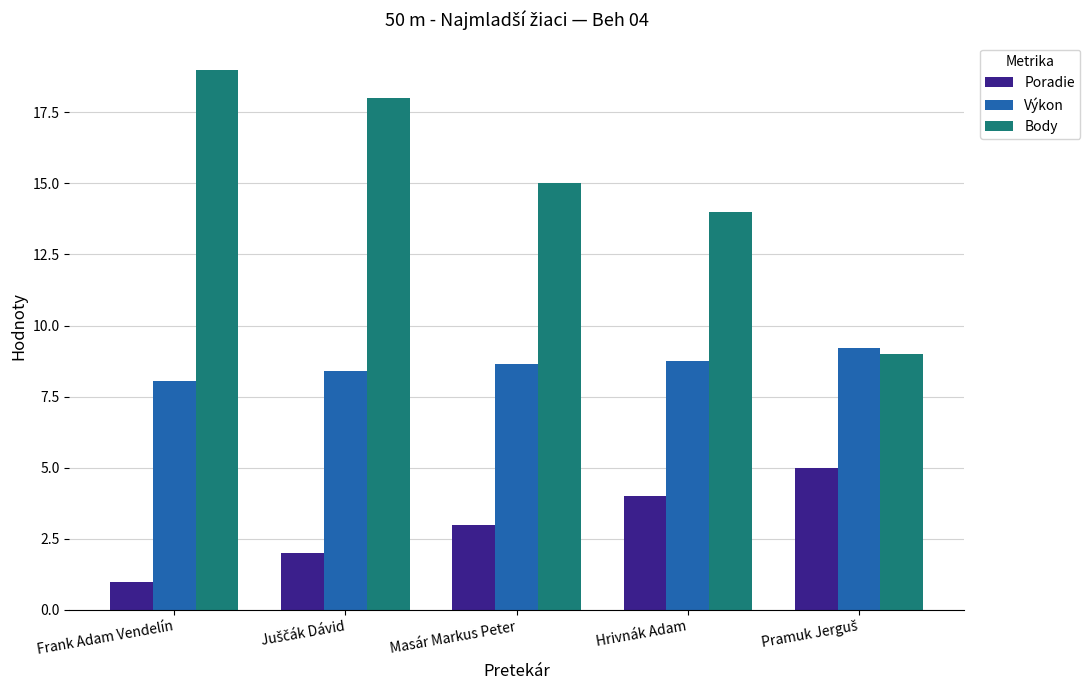

Is it true that Výkon equals 8.7 at Masár Markus Peter?

True